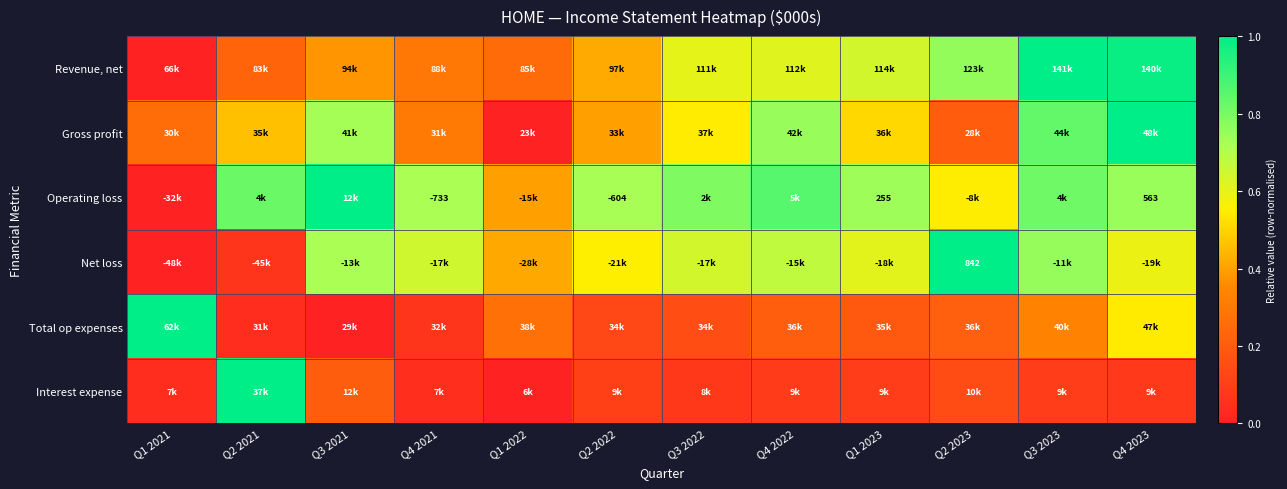

The value of Gross profit at Q1 2021 is 0.3. True or false?

True